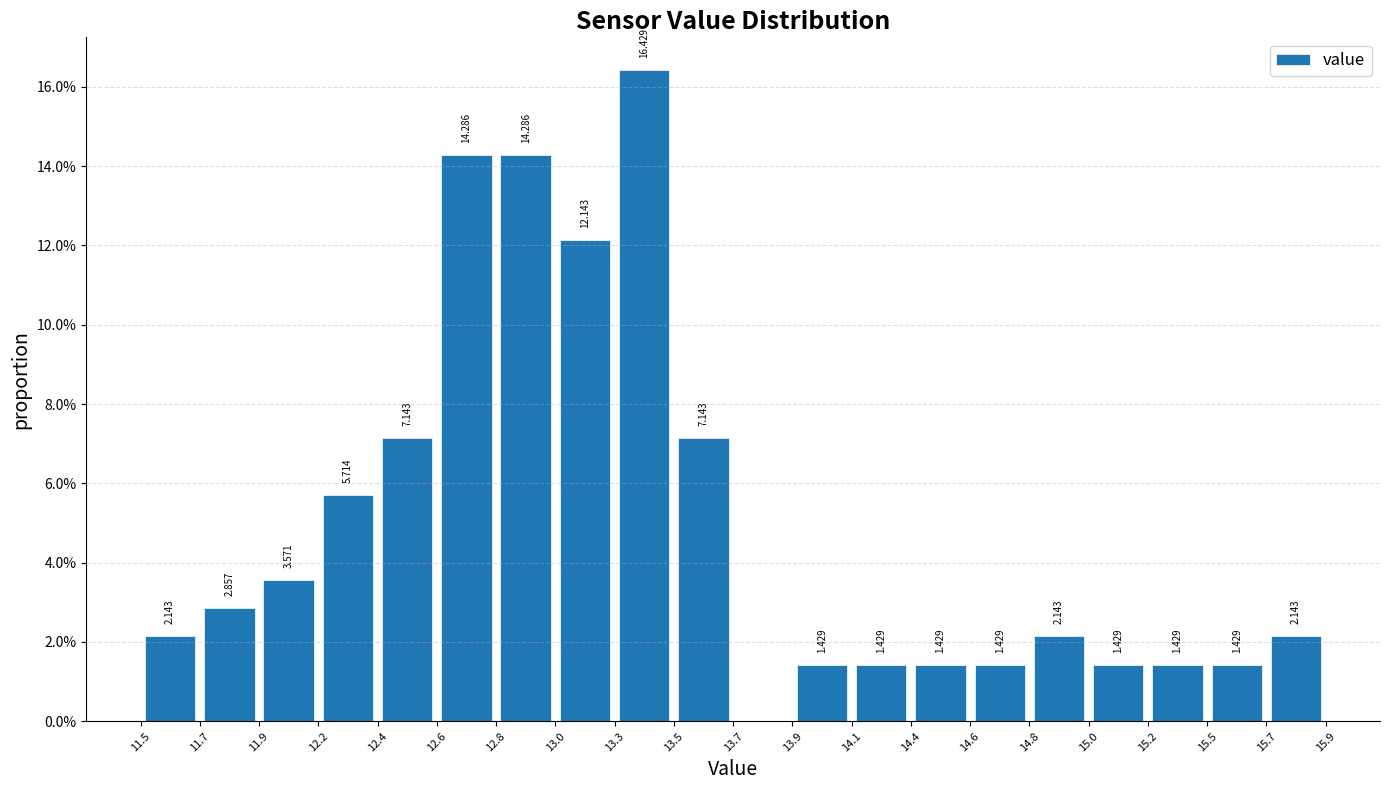

Over which range of the x-axis is the bar tallest?

13.3 to 13.5